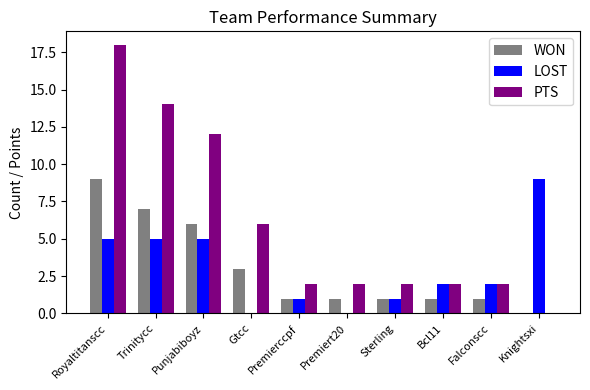

Reading left to right, extract all data points from this chart.

WON: 9	7	6	3	1	1	1	1	1	0
LOST: 5	5	5	0	1	0	1	2	2	9
PTS: 18	14	12	6	2	2	2	2	2	0